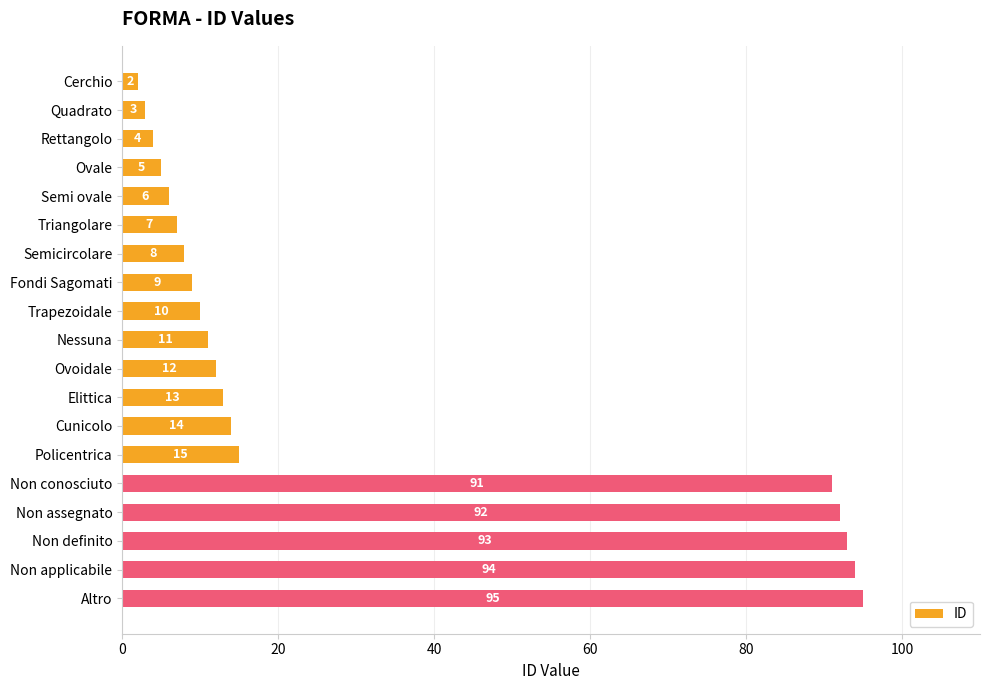

What position from the bottom is Fondi Sagomati?

12